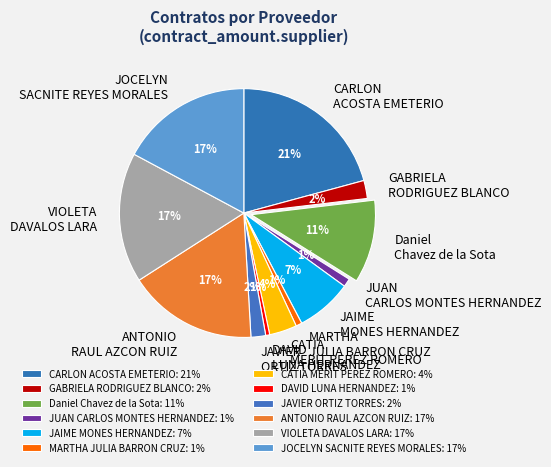

To the nearest percent, what portion does JAIME MONES HERNANDEZ represent?

7%